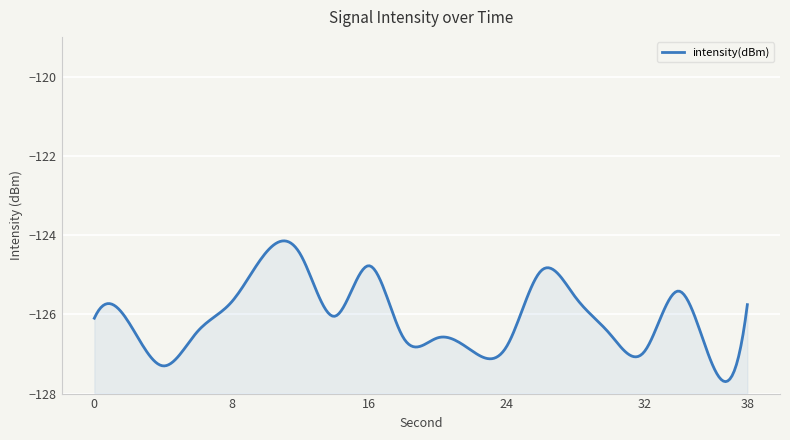

List the labels in order of value, largest first.

10, 12, 16, 26, 34, 28, 8, 38, 14, 0, 2, 6, 30, 20, 18, 24, 22, 32, 4, 36